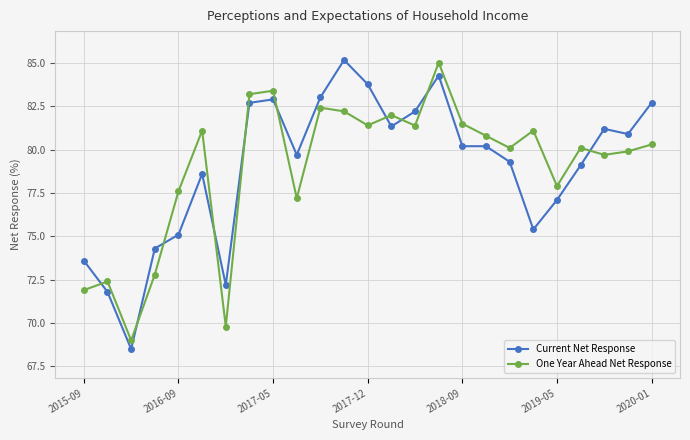

What are all the series names shown in the legend?

Current Net Response, One Year Ahead Net Response